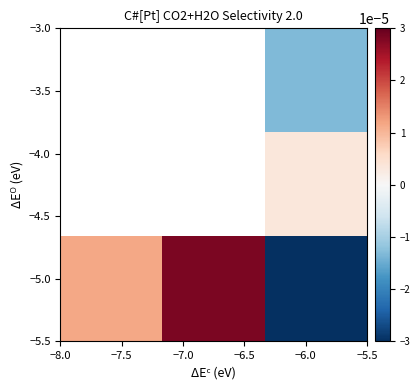

Rank the series by their average value, from lowest to highest.

row_0, row_1, row_2